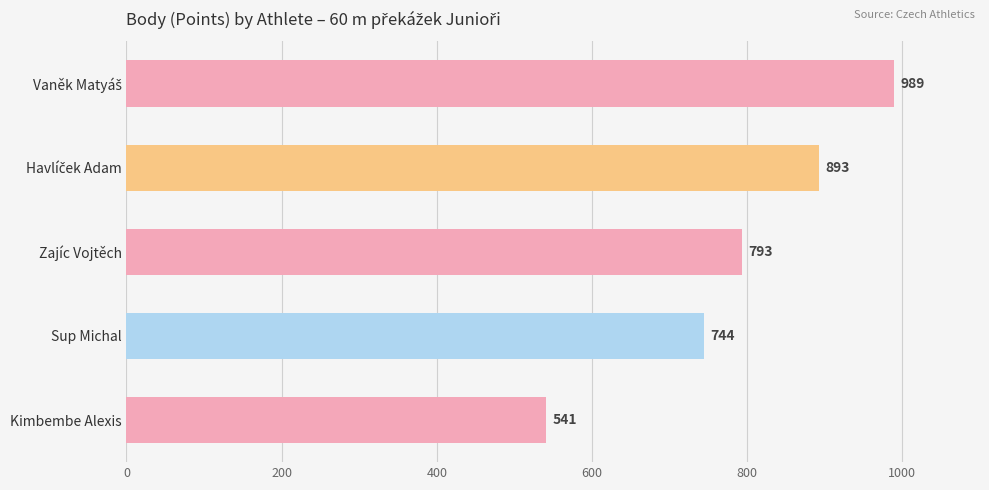

Which category has the lowest value across all series?

Kimbembe Alexis